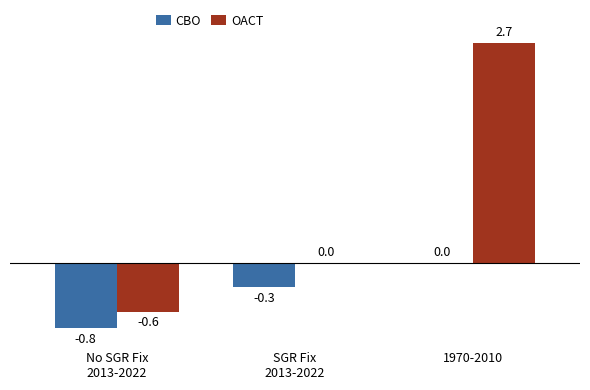

What is the sum of all OACT values?

2.1